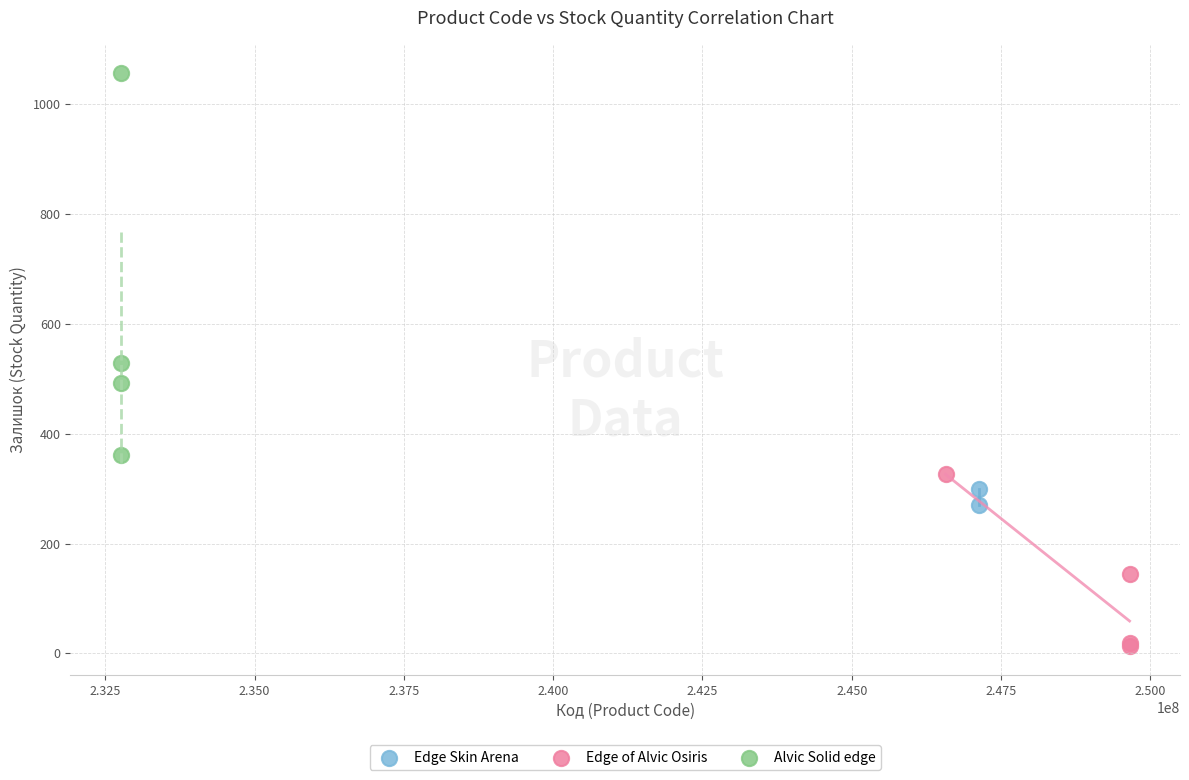

Which series contains the highest Y value?

Alvic Solid edge